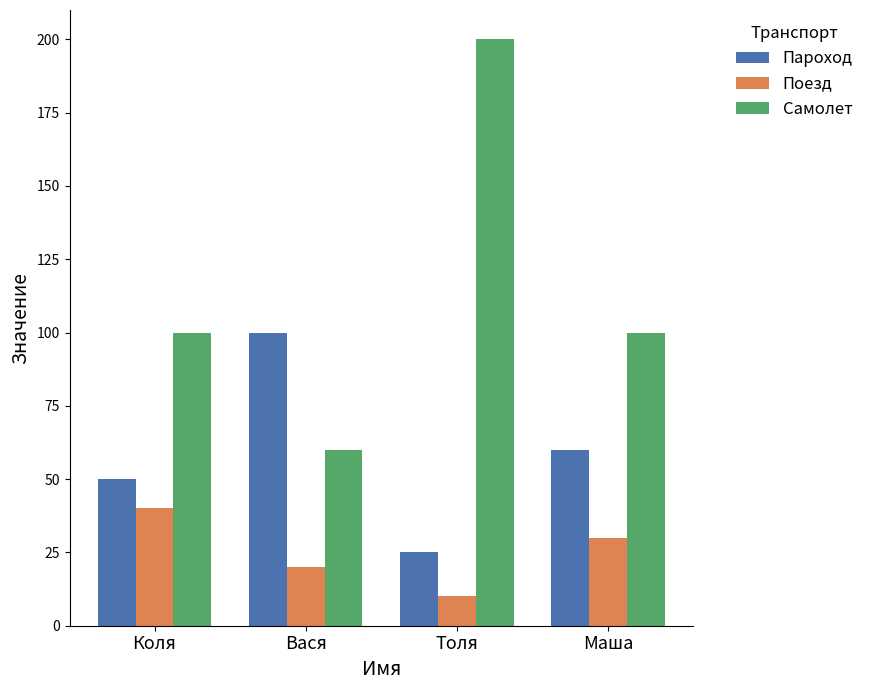

Reading right to left, list all the values displayed in this chart.

Пароход: 60	25	100	50
Поезд: 30	10	20	40
Самолет: 100	200	60	100